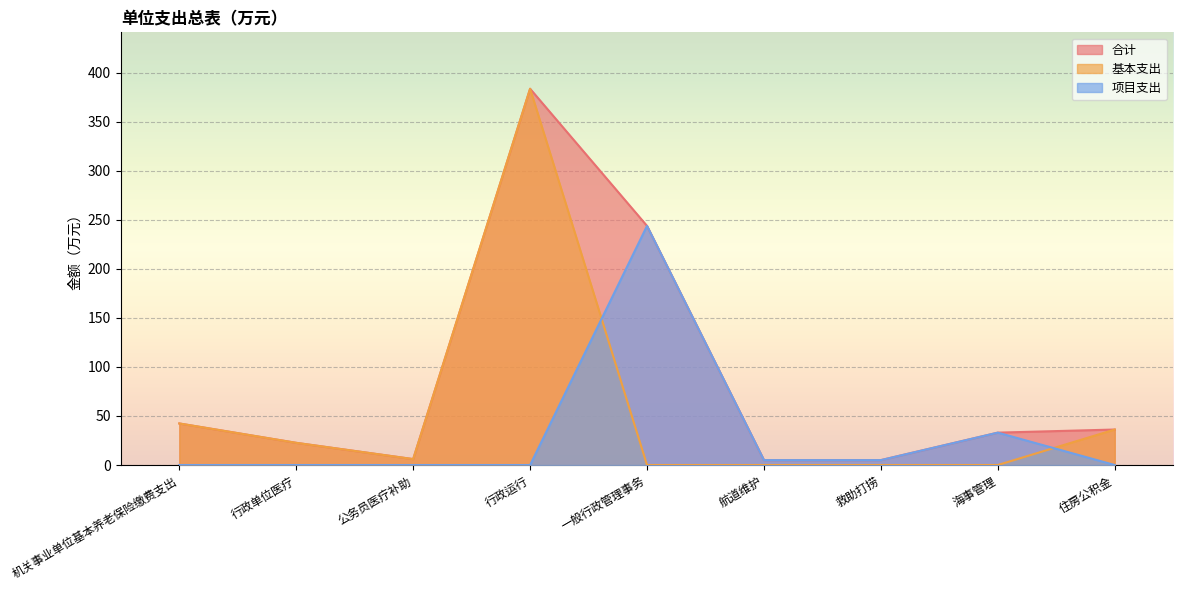

Which category has the highest value across all series?

行政运行